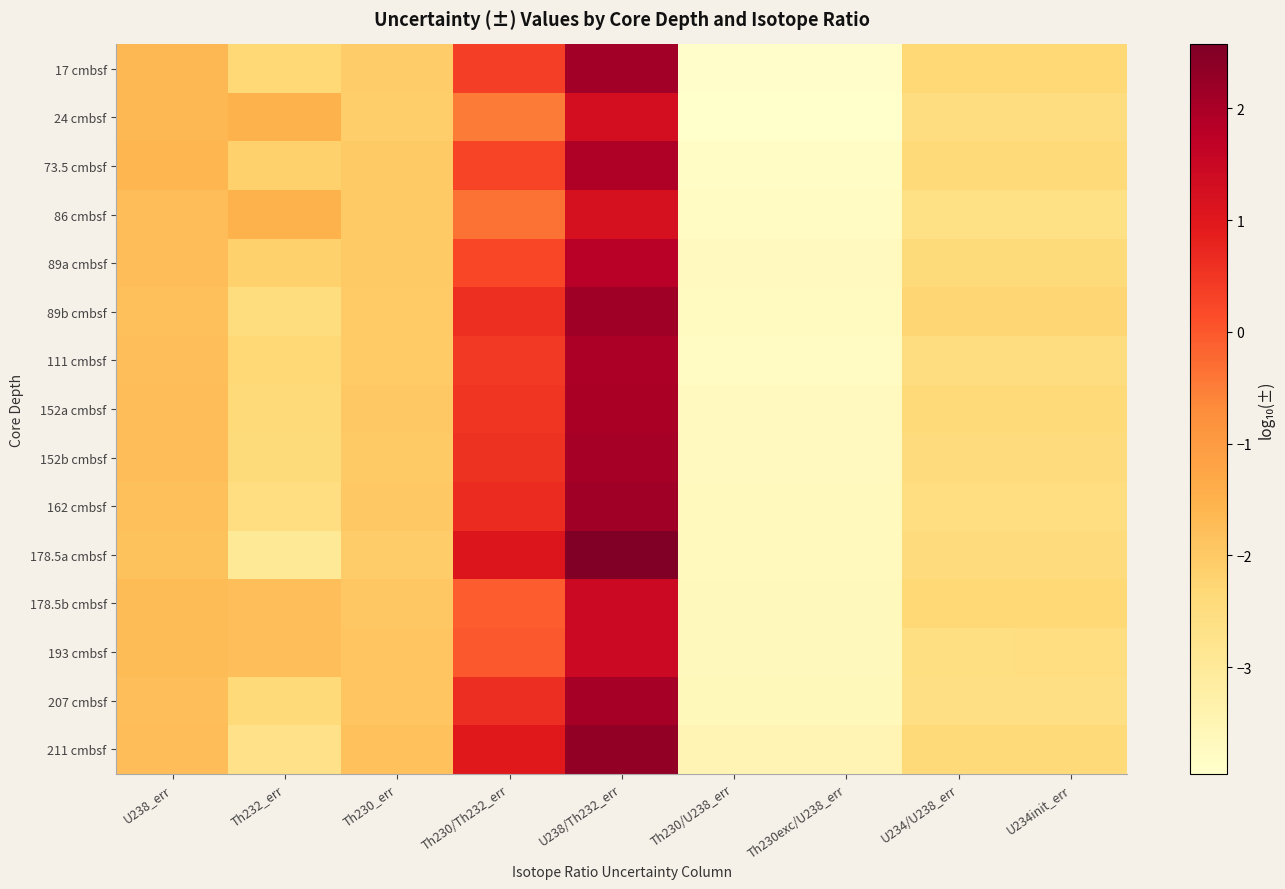

Rank the series by their maximum value, from lowest to highest.

86 cmbsf, 24 cmbsf, 178.5b cmbsf, 193 cmbsf, 89a cmbsf, 73.5 cmbsf, 111 cmbsf, 152a cmbsf, 207 cmbsf, 152b cmbsf, 17 cmbsf, 162 cmbsf, 89b cmbsf, 211 cmbsf, 178.5a cmbsf